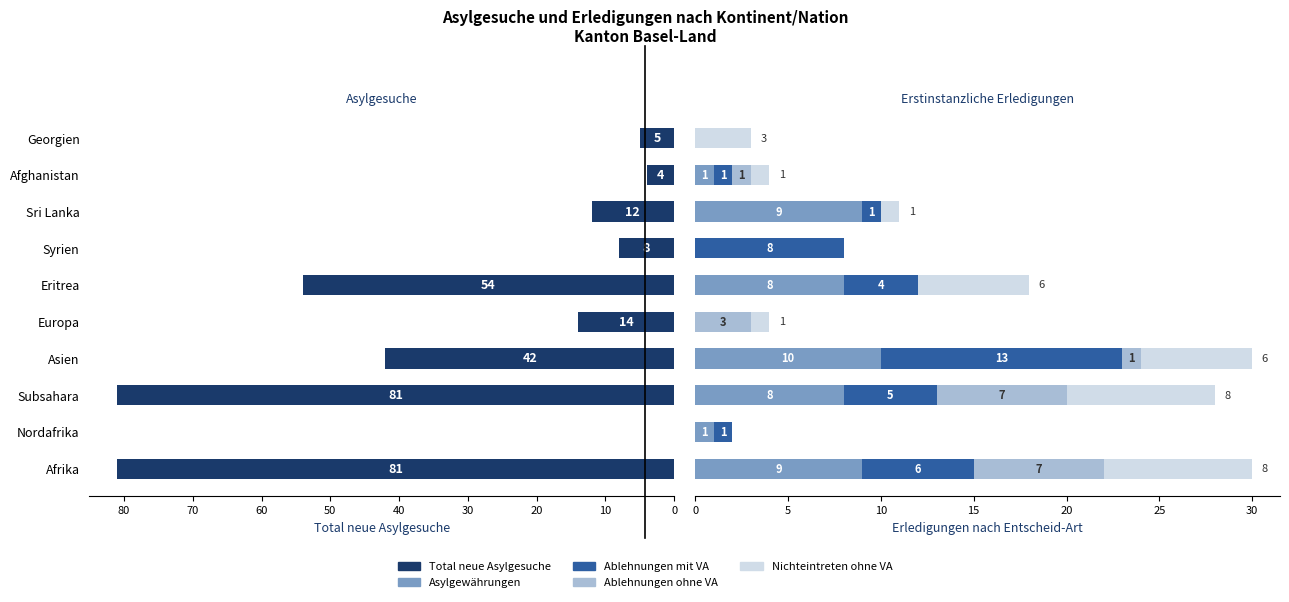

Which series has the largest range (max minus min)?

Total neue Asylgesuche